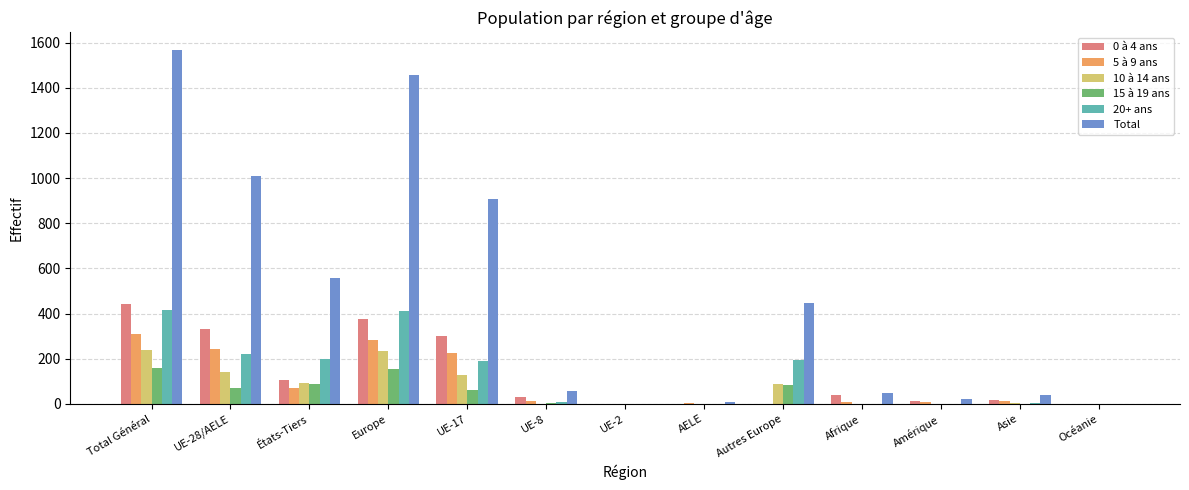

Which series has the largest range (max minus min)?

Total